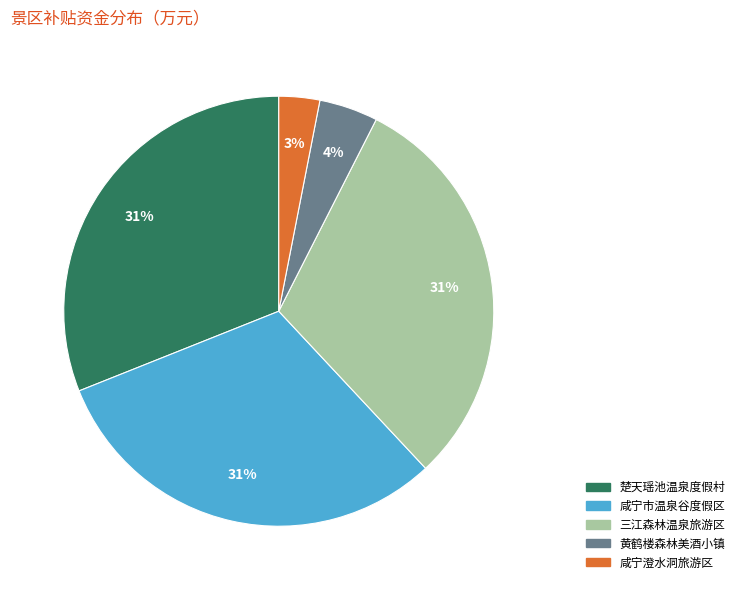

Combined, do 咸宁市温泉谷度假区 and 三江森林温泉旅游区 account for over 50%?

Yes